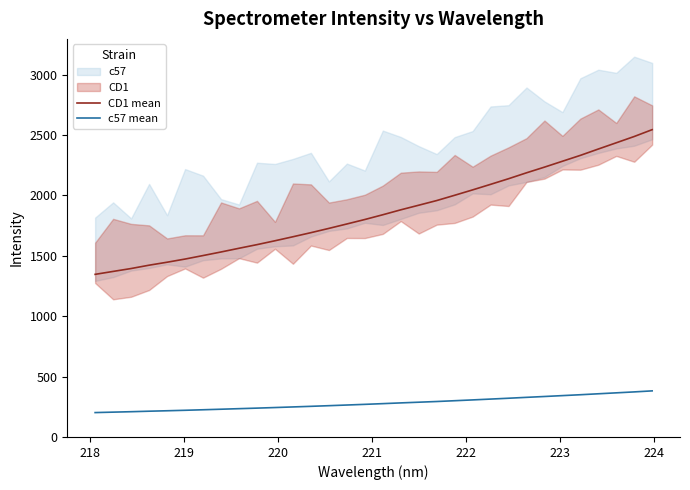

True or false: c57 mean and CD1 mean cross at least once.

False